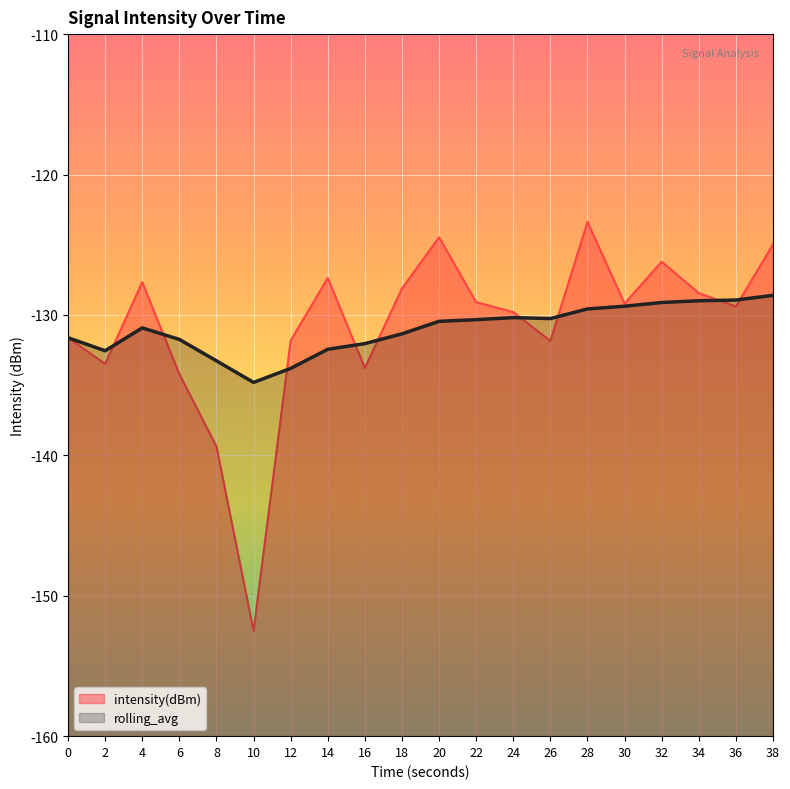

Is it true that intensity(dBm) equals -128.4 at 34?

True